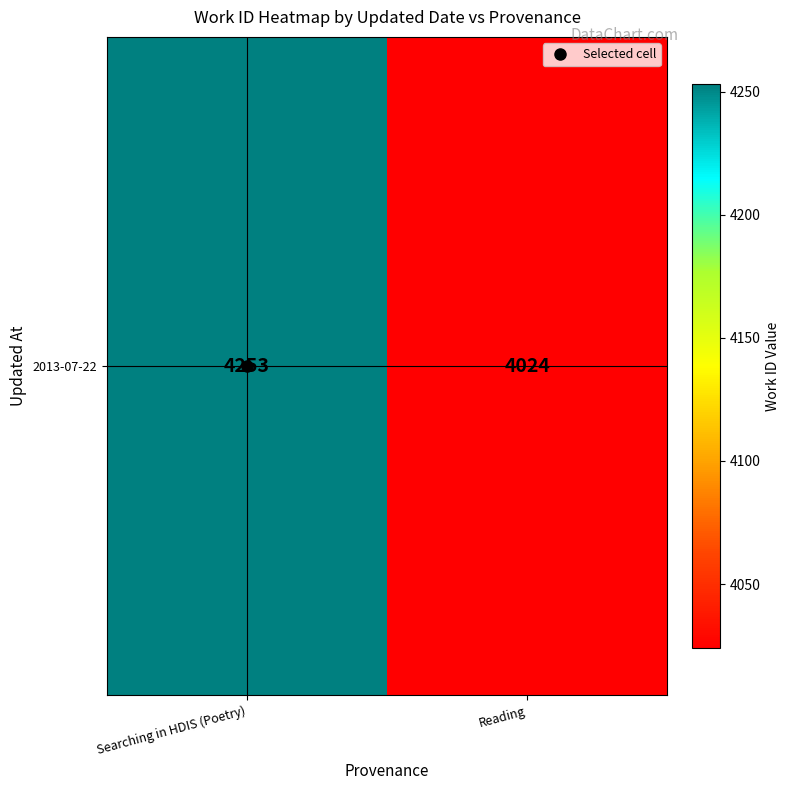

What is the approximate value at Searching in HDIS (Poetry), to the nearest 10?

4250